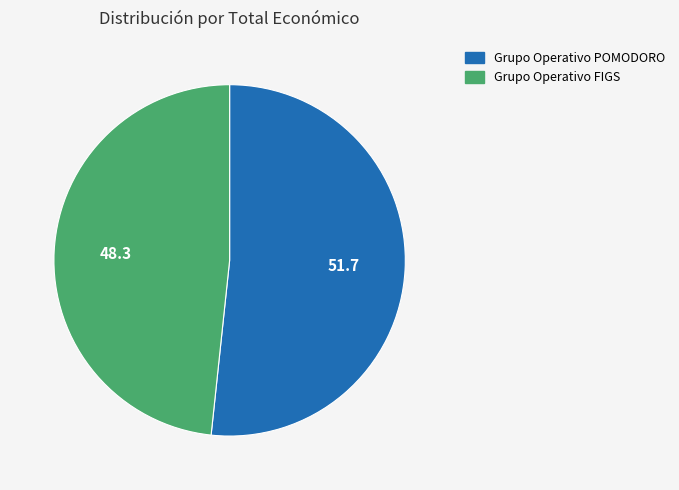

What is the ratio of the value at Grupo Operativo POMODORO to the value at Grupo Operativo FIGS?

1.1